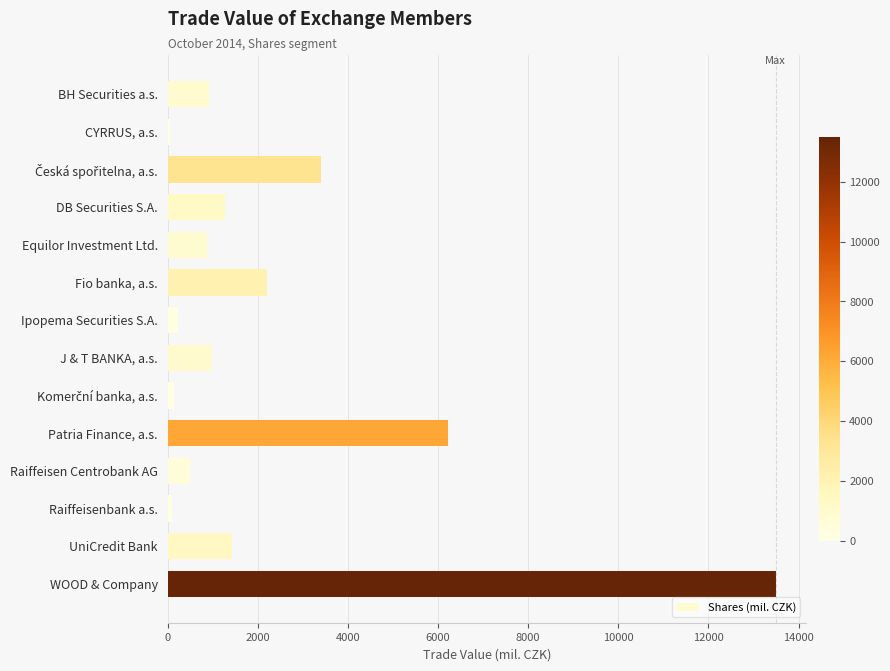

What is the label of the 1st bar from the bottom?

WOOD & Company